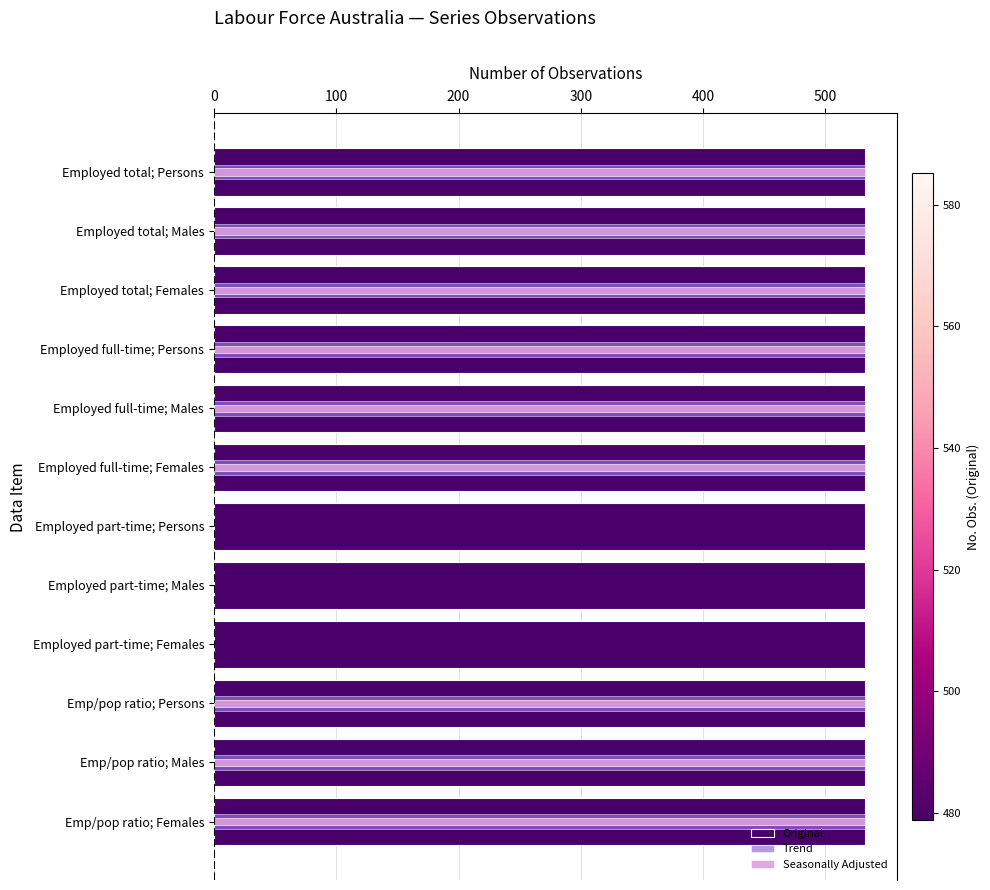

True or false: Trend has a value of 532.0 at Emp/pop ratio; Persons.

True